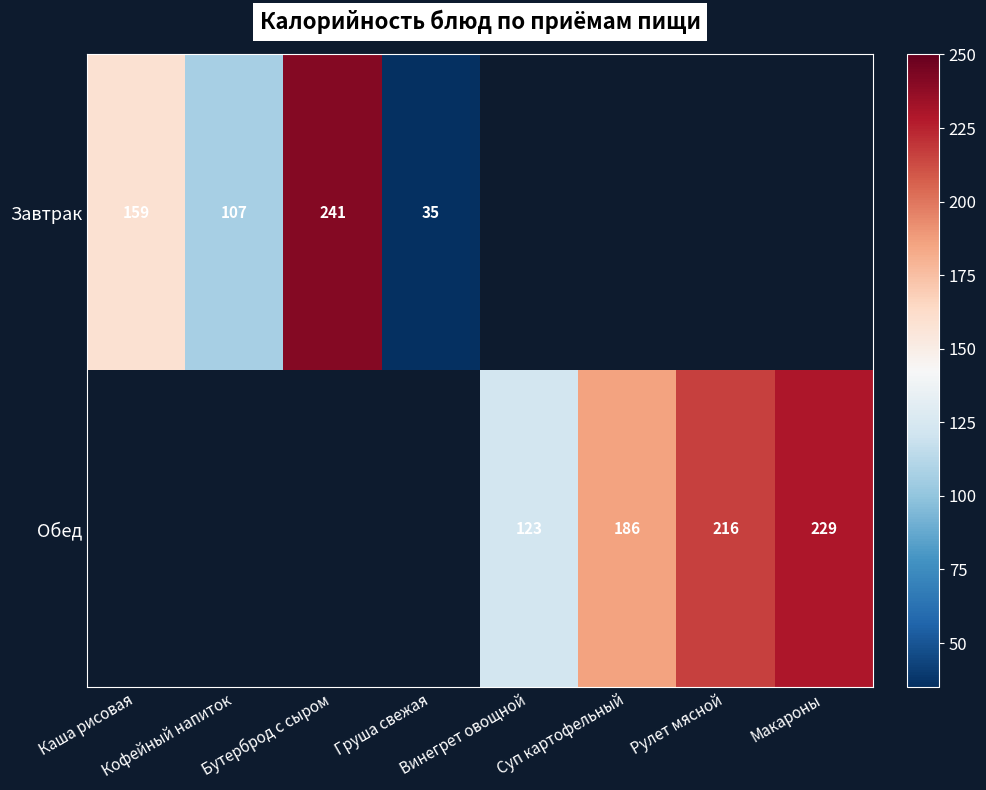

At which category does the chart reach its minimum across all series?

Груша свежая